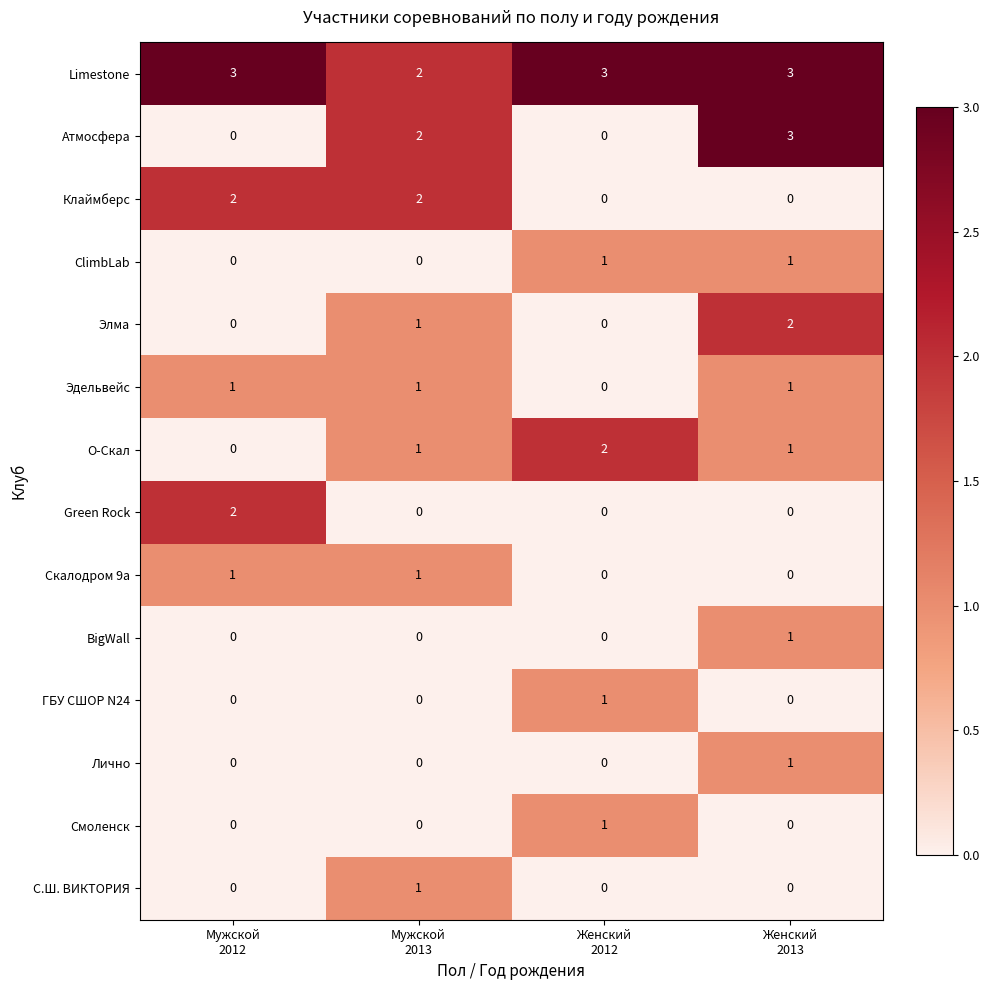

How many С.Ш. ВИКТОРИЯ values are between 0 and 1?

4